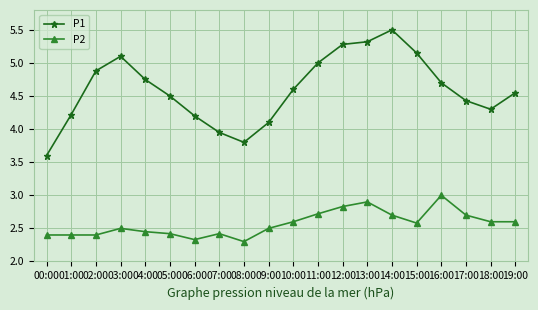

What is the label of the 2nd point from the left?

01:00